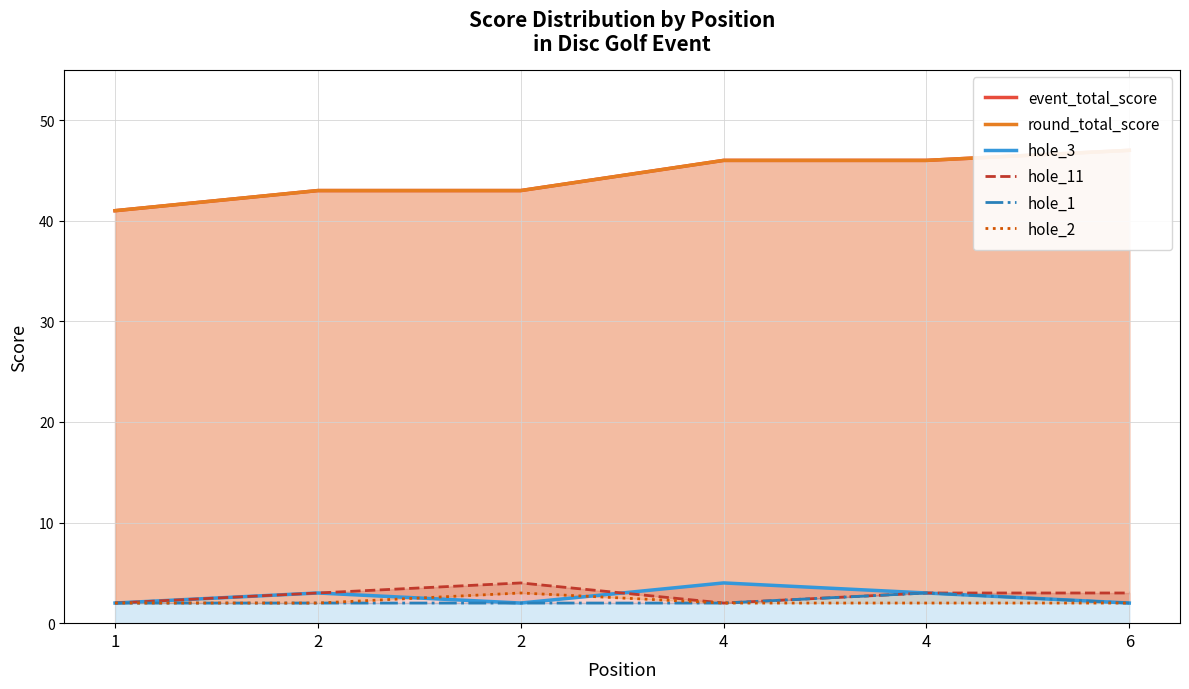

What are all the series names shown in the legend?

event_total_score, round_total_score, hole_3, hole_11, hole_1, hole_2